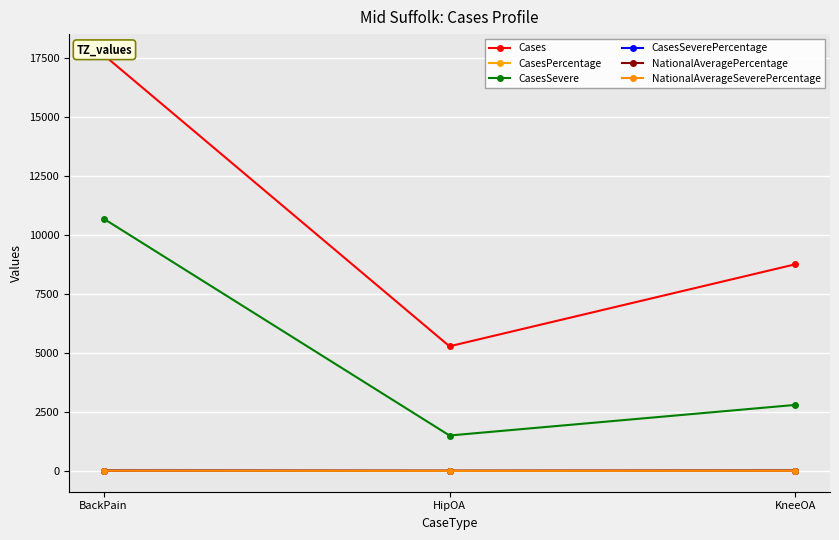

Which series has the largest total across all categories?

Cases